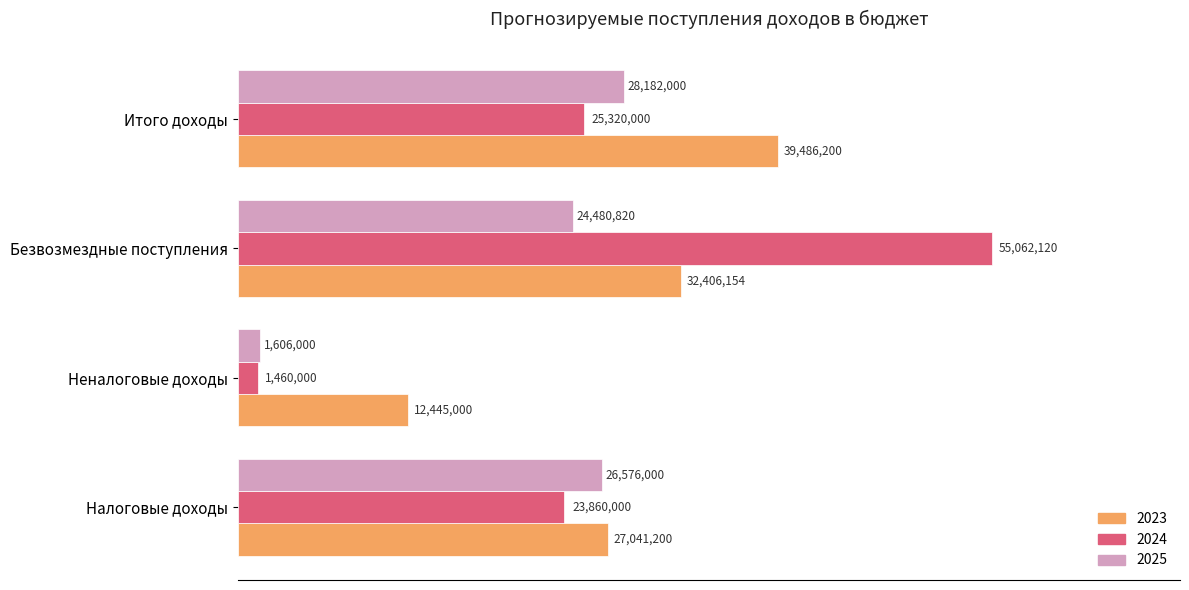

What are all the series names shown in the legend?

2023, 2024, 2025